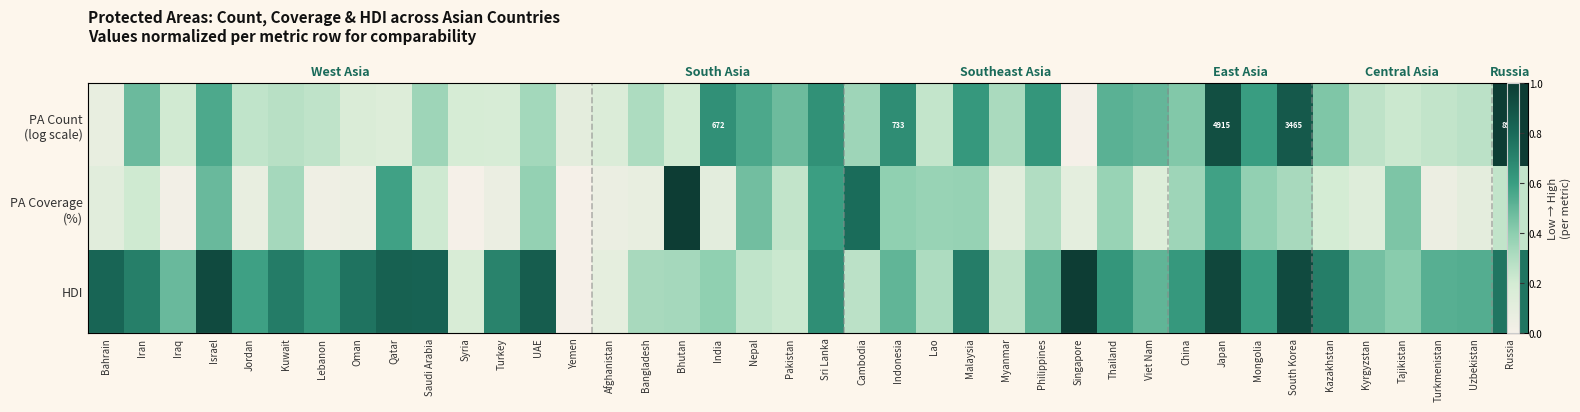

What is the sum of all HDI values?

22.7